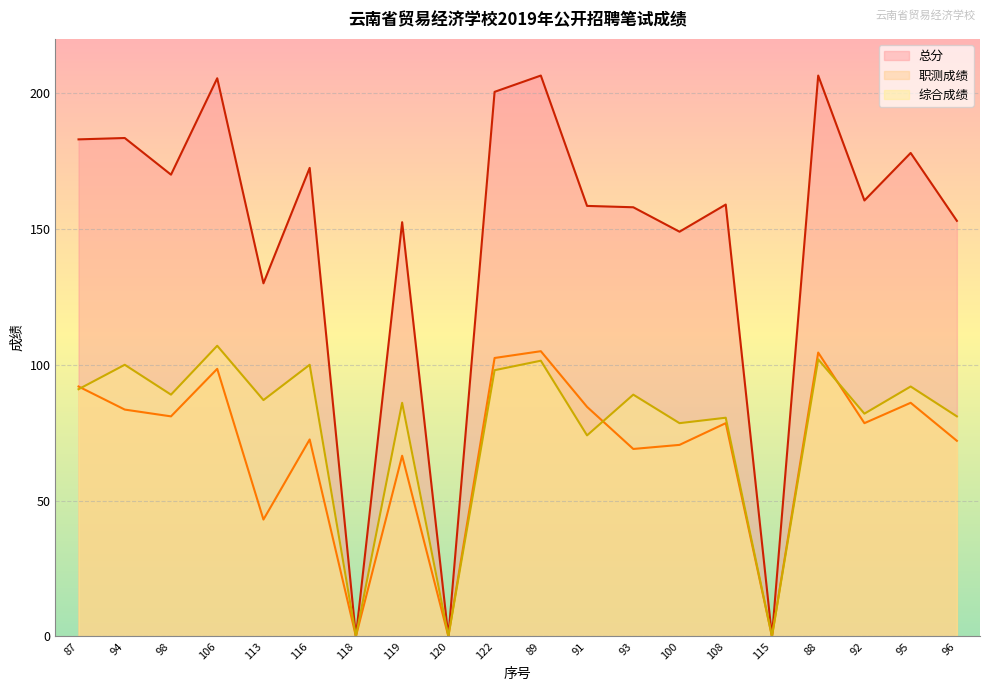

What is the difference between the 综合成绩 values at 100 and 108?

2.0